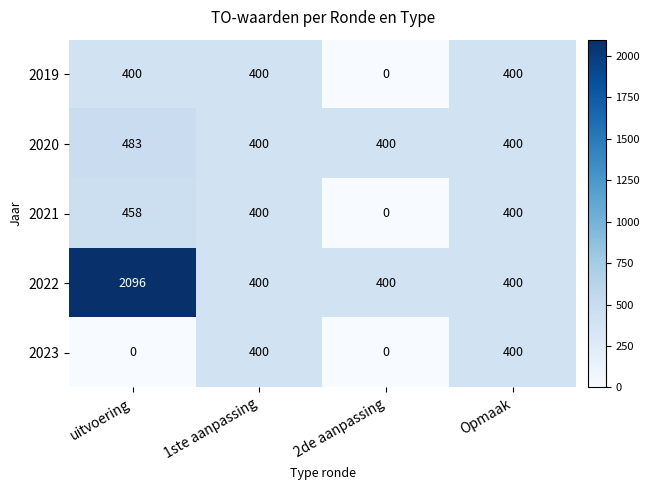

Reading left to right, transcribe all the data shown in this chart.

2019: uitvoering=400	1ste aanpassing=400	2de aanpassing=0	Opmaak=400
2020: uitvoering=483	1ste aanpassing=400	2de aanpassing=400	Opmaak=400
2021: uitvoering=458	1ste aanpassing=400	2de aanpassing=0	Opmaak=400
2022: uitvoering=2096	1ste aanpassing=400	2de aanpassing=400	Opmaak=400
2023: uitvoering=0	1ste aanpassing=400	2de aanpassing=0	Opmaak=400